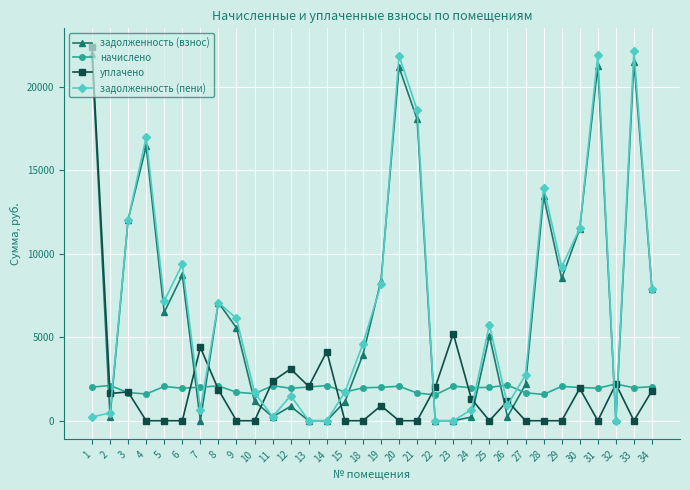

How many data points in начислено are above 1997?

16